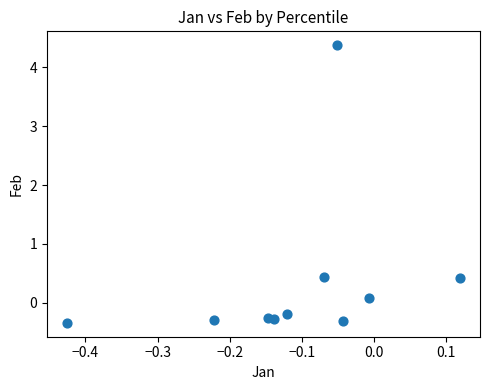

What is the range of X values (max minus min)?

0.5